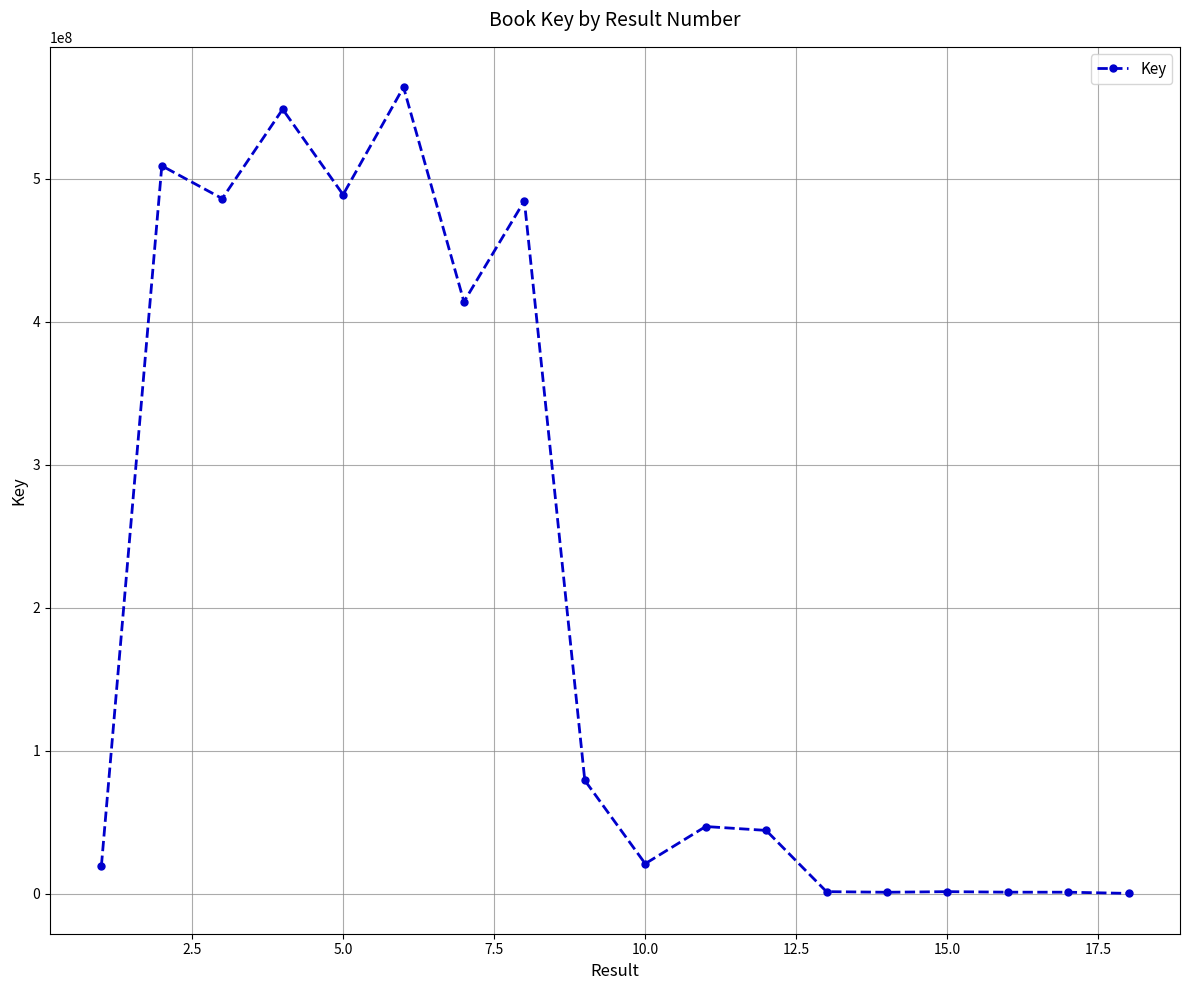

True or false: there are more than 1 points higher than both neighbors.

True